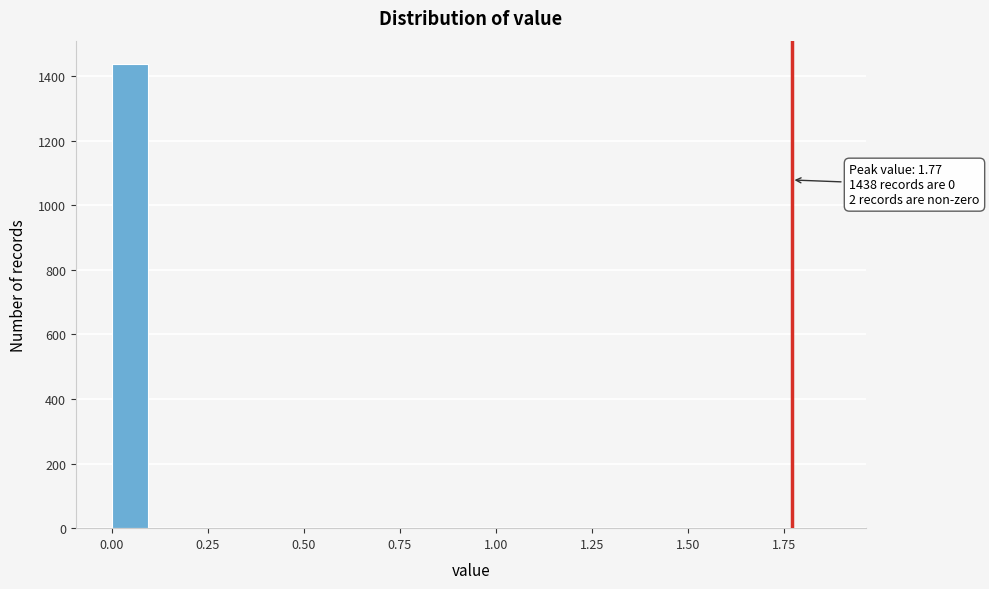

Around what value on the x-axis is the tallest bar? Give the approximate position of its centre, as read against the axis.

0.05